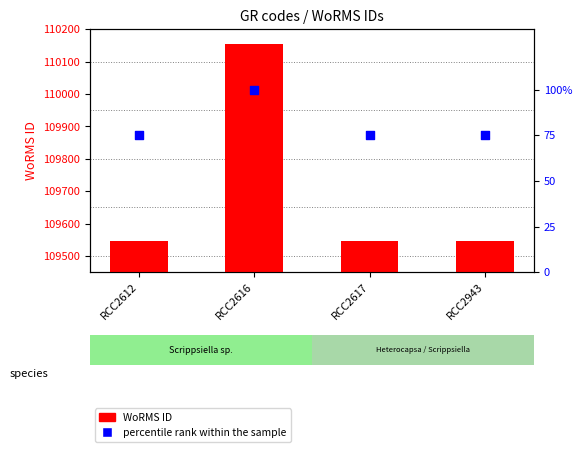

Which series has the largest total across all categories?

WoRMS ID